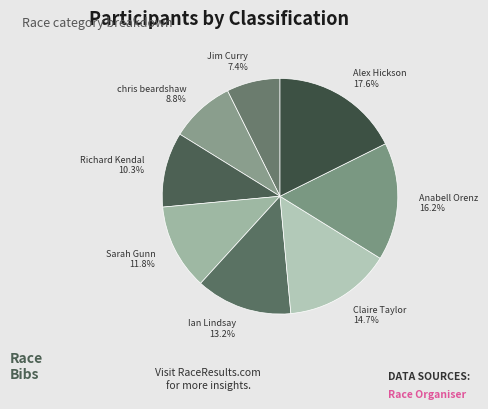

What is the smallest slice in the pie chart?

Jim Curry